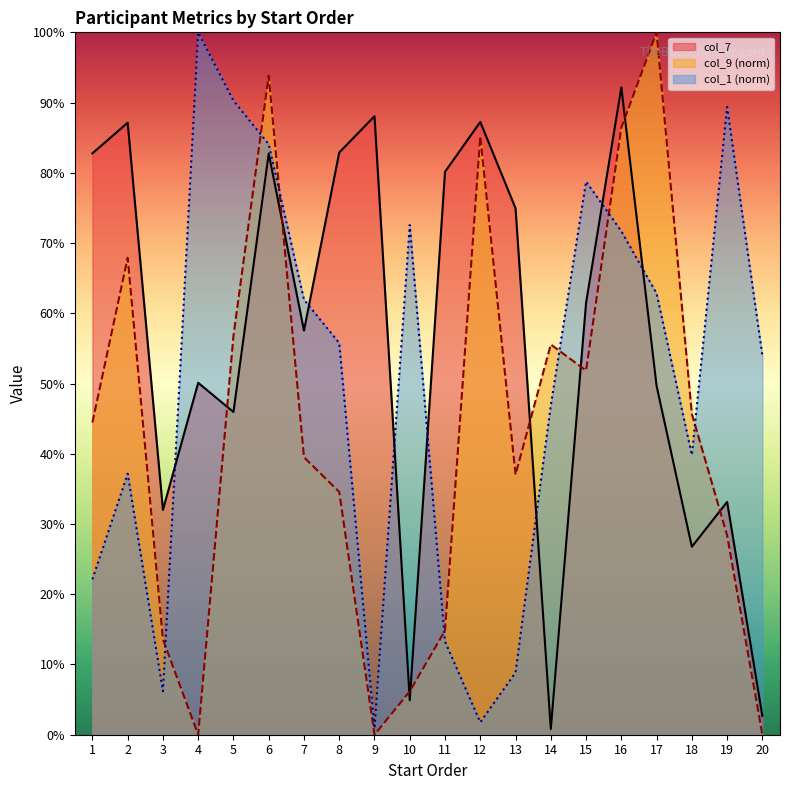

At 9, list the series in order from smallest to largest.

col_9 (norm), col_1 (norm), col_7